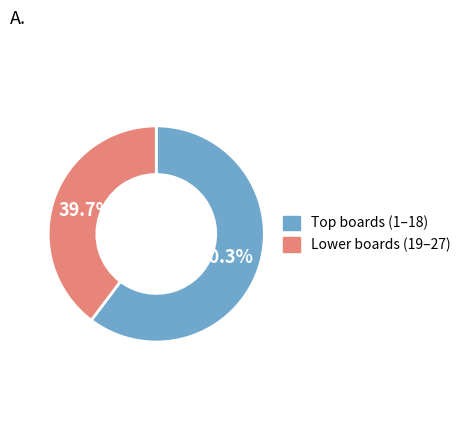

How many slices are in this pie chart?

2